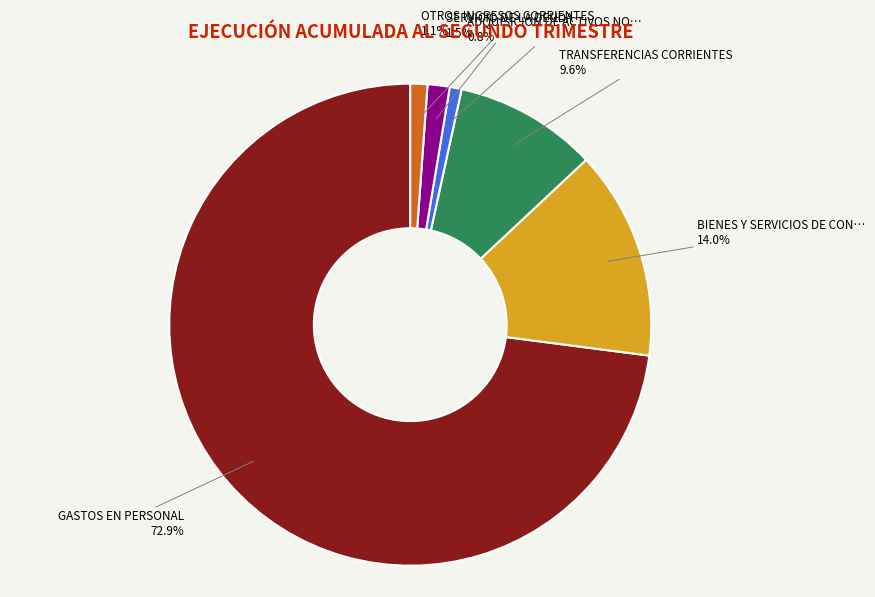

Does any single category account for the majority?

Yes